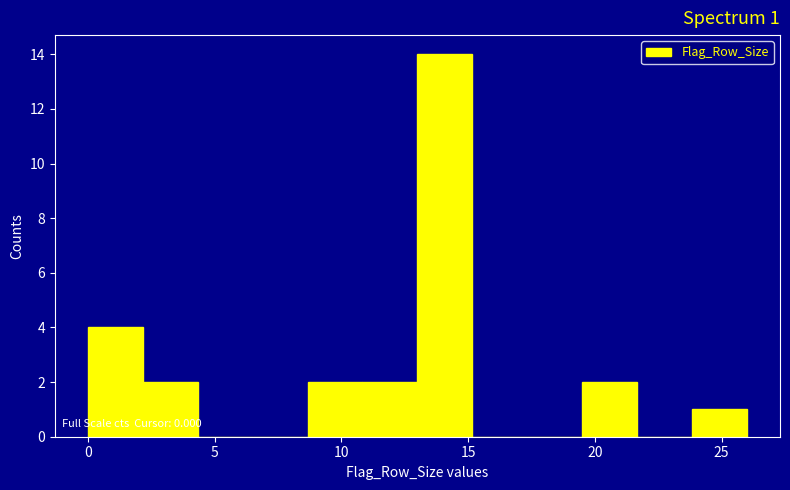

Which range on the x-axis has the tallest bar?

13.0 to 15.0